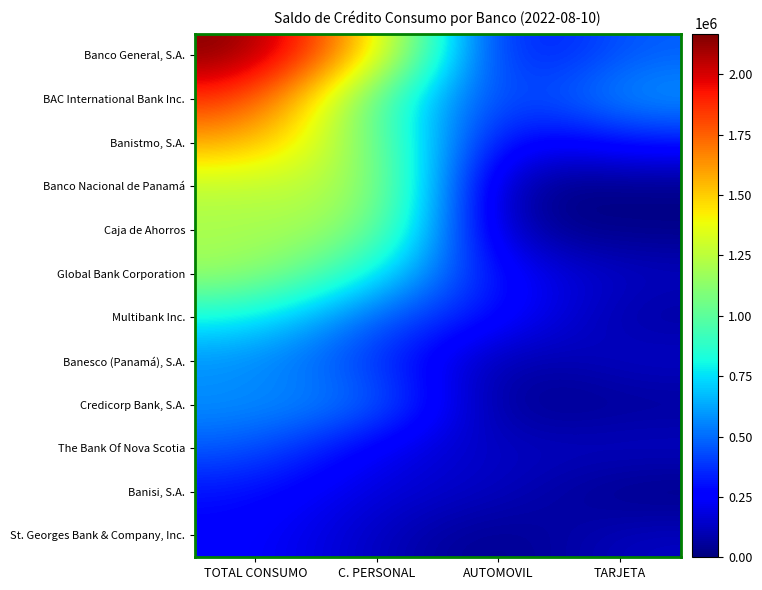

Rank the series at TARJETA from highest to lowest value.

BAC International Bank Inc., Banco General, S.A., Banistmo, S.A., Banesco (Panamá), S.A., The Bank Of Nova Scotia, St. Georges Bank & Company, Inc., Global Bank Corporation, Multibank Inc., Credicorp Bank, S.A., Caja de Ahorros, Banco Nacional de Panamá, Banisi, S.A.